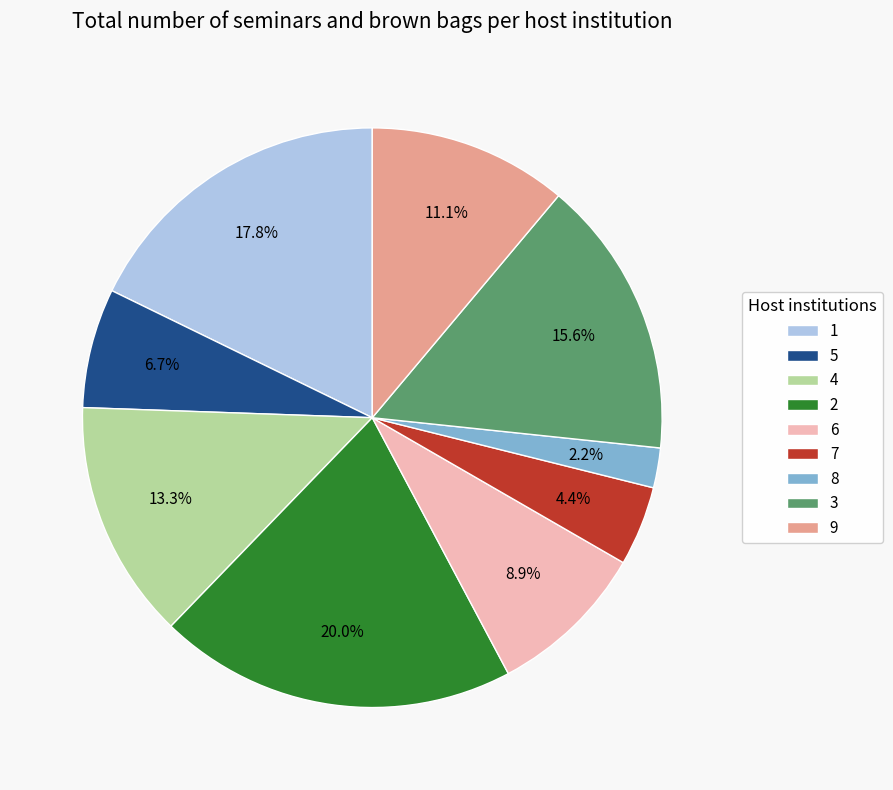

Rank the categories by value from highest to lowest.

2, 1, 3, 4, 9, 6, 5, 7, 8